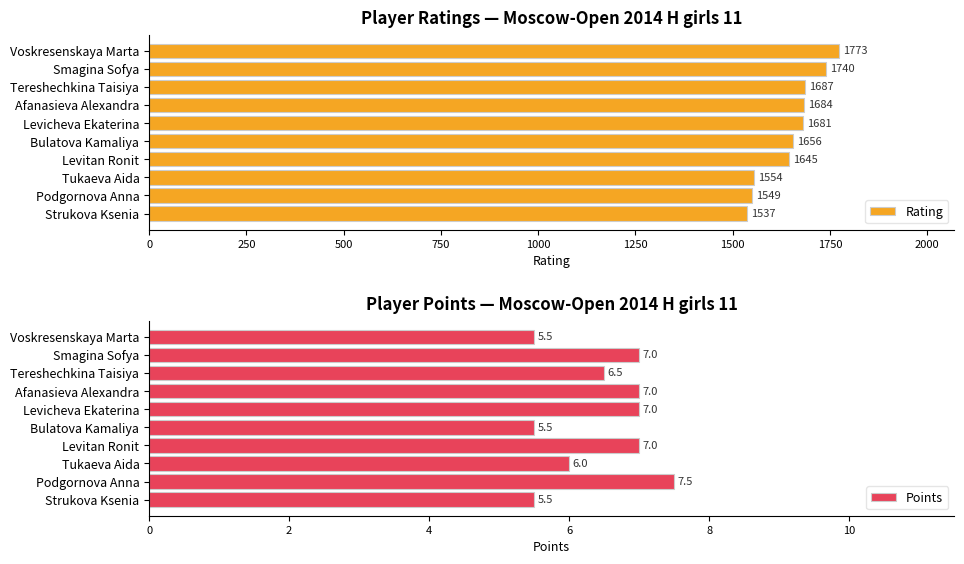

True or false: Rating has a value of 2193.5 at Bulatova Kamaliya.

False